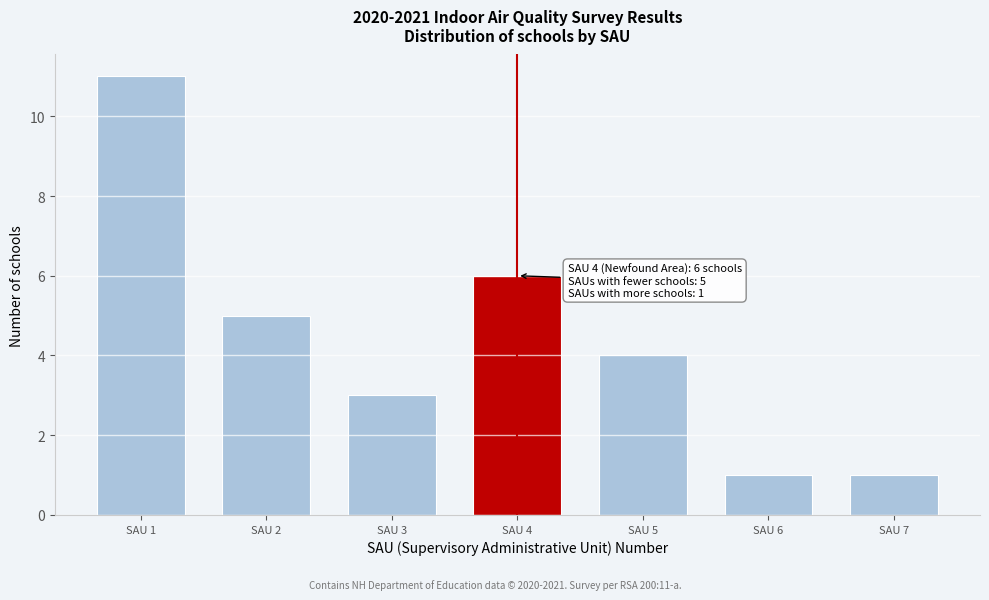

Reading left to right, list all the values displayed in this chart.

SAU 1=11	SAU 2=5	SAU 3=3	SAU 4=6	SAU 5=4	SAU 6=1	SAU 7=1